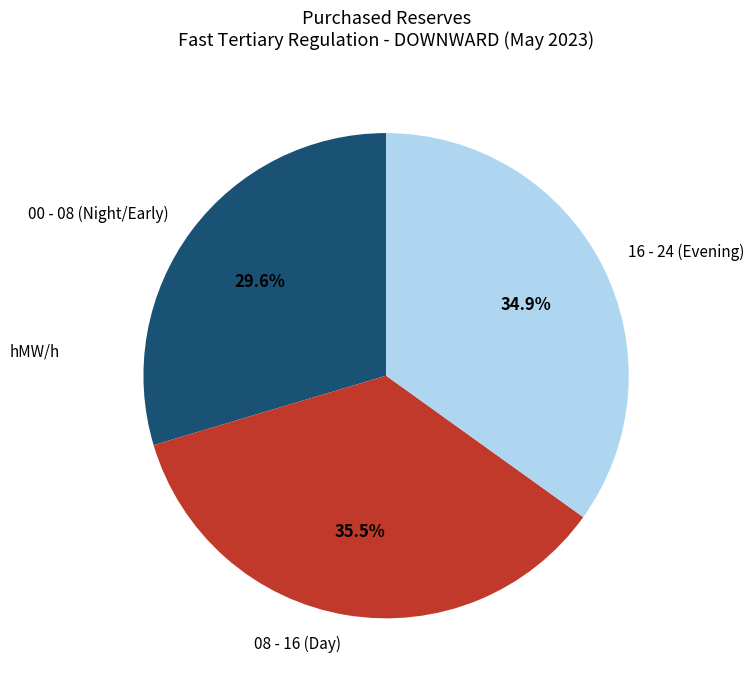

How many segments does this pie chart have?

3